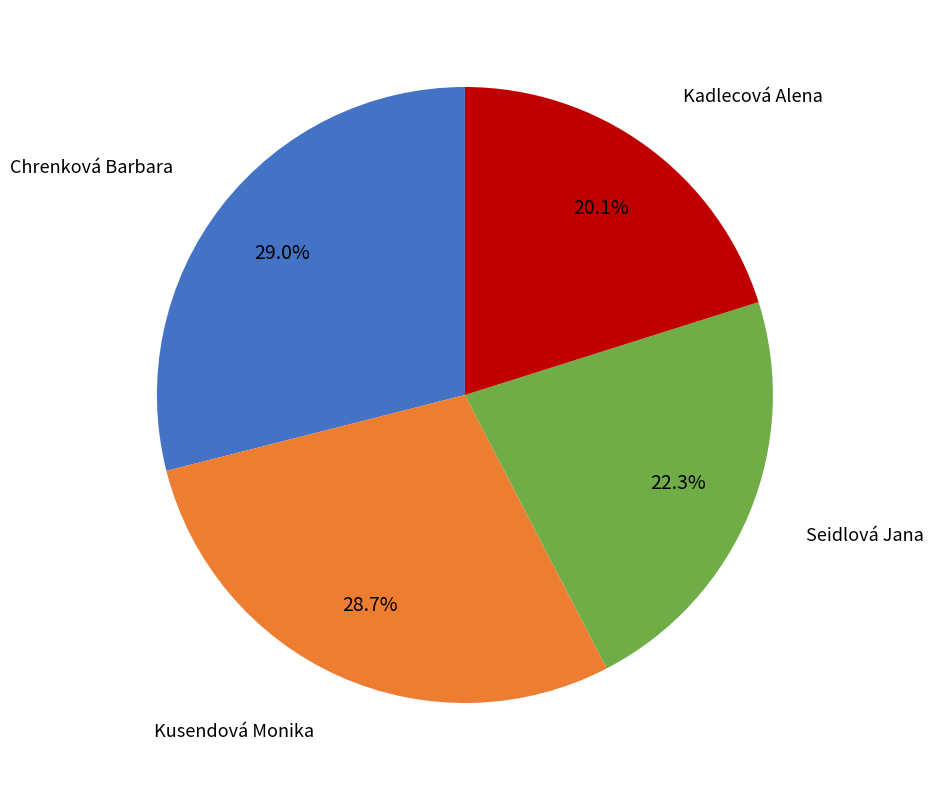

Is there any slice that represents more than half of the pie?

No